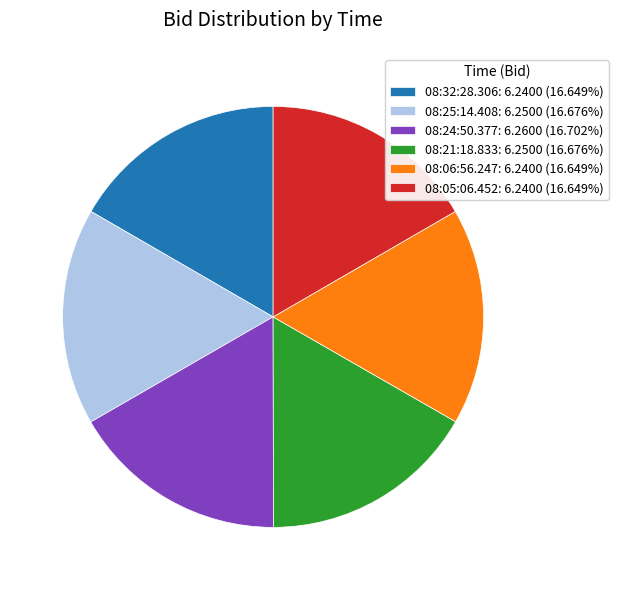

What is the ratio of the value at 08:06:56.247 to the value at 08:32:28.306?

1.0